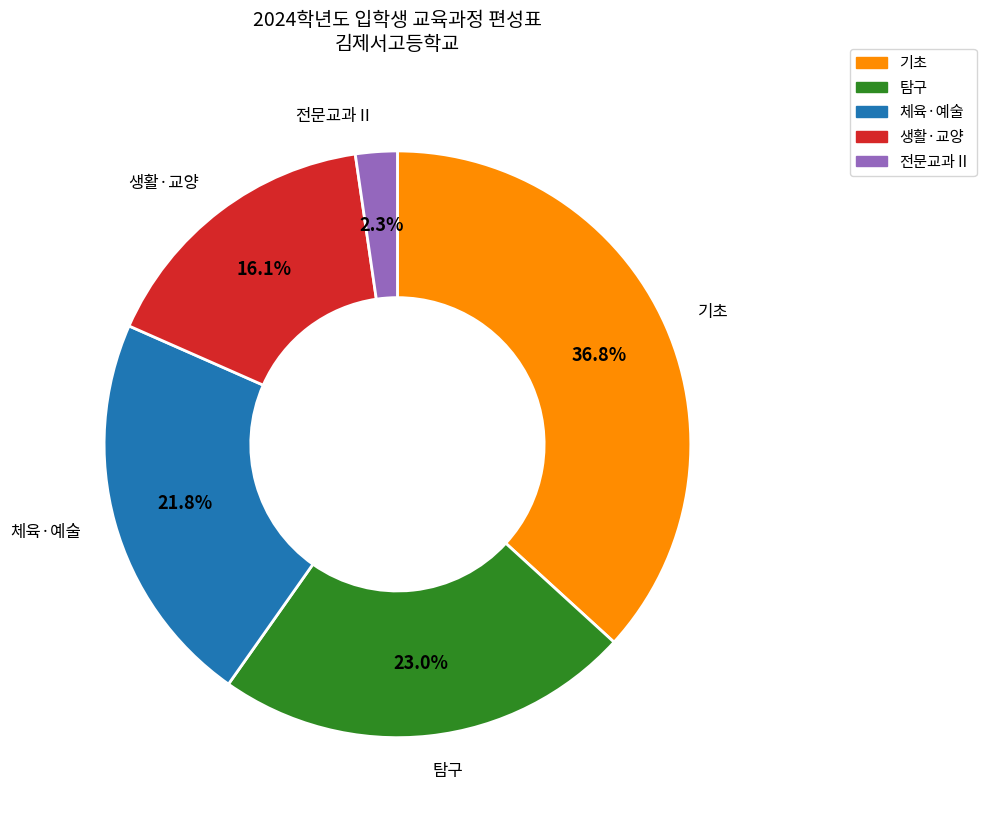

Combined, what portion of the pie is 기초 and 탐구?

59.8%